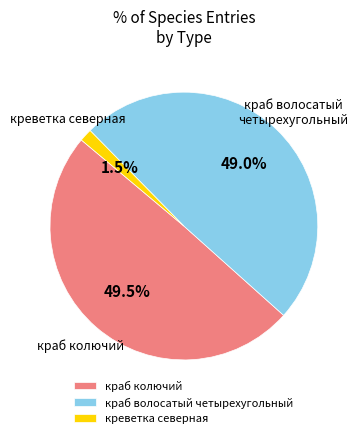

Which slice is the largest?

краб колючий